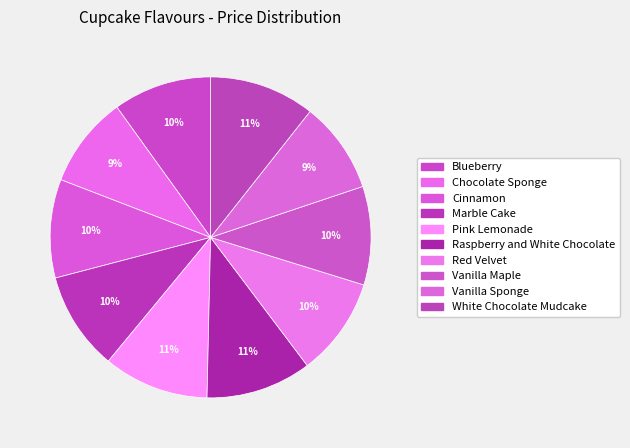

What is the smallest slice in the pie chart?

Chocolate Sponge